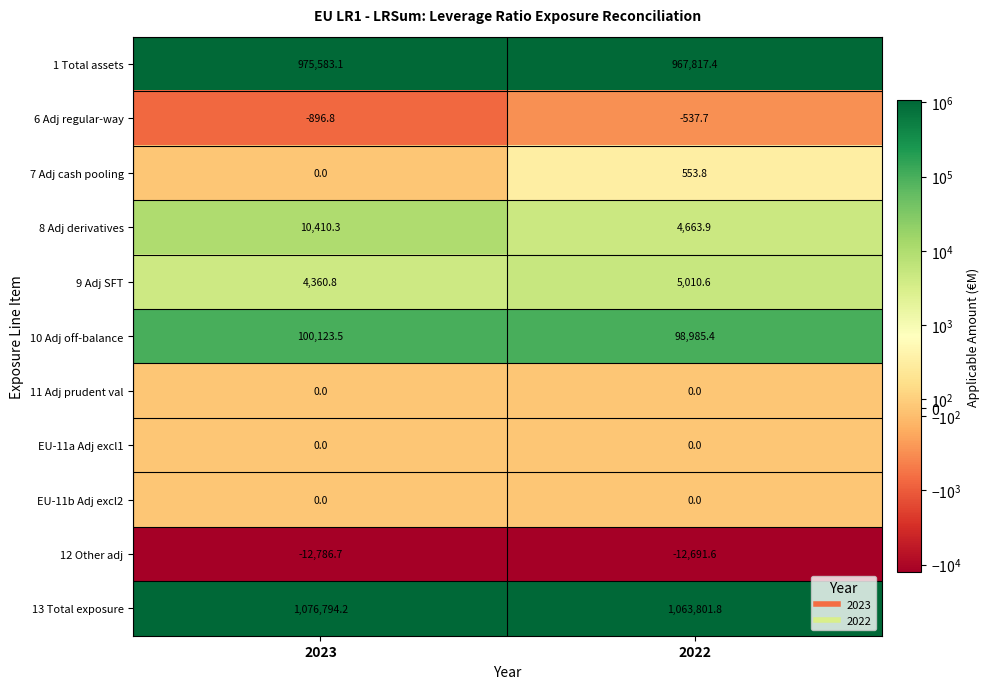

Which series changed the most between 2023 and 2022?

13 Total exposure